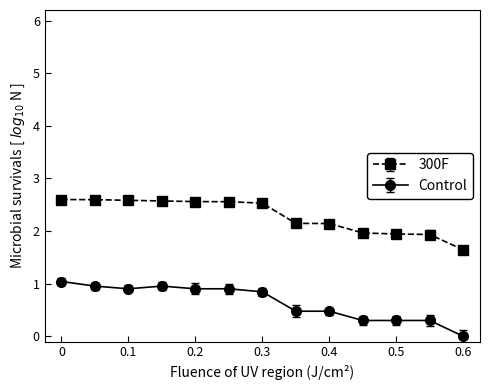

What is the greatest value displayed?

2.6